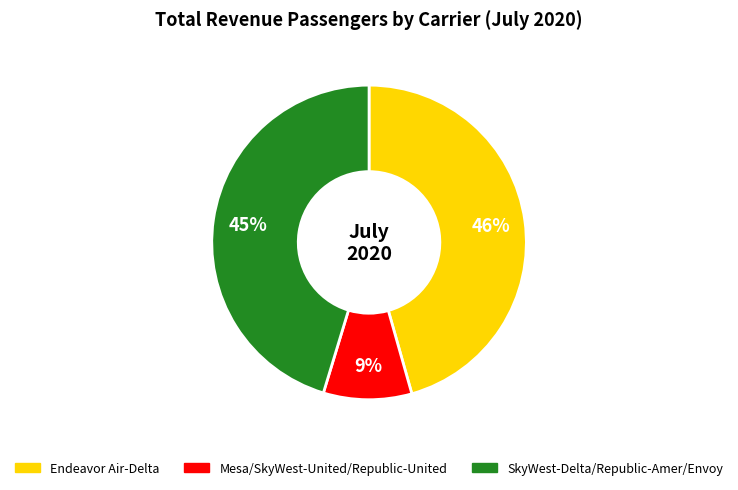

How many segments does this pie chart have?

3